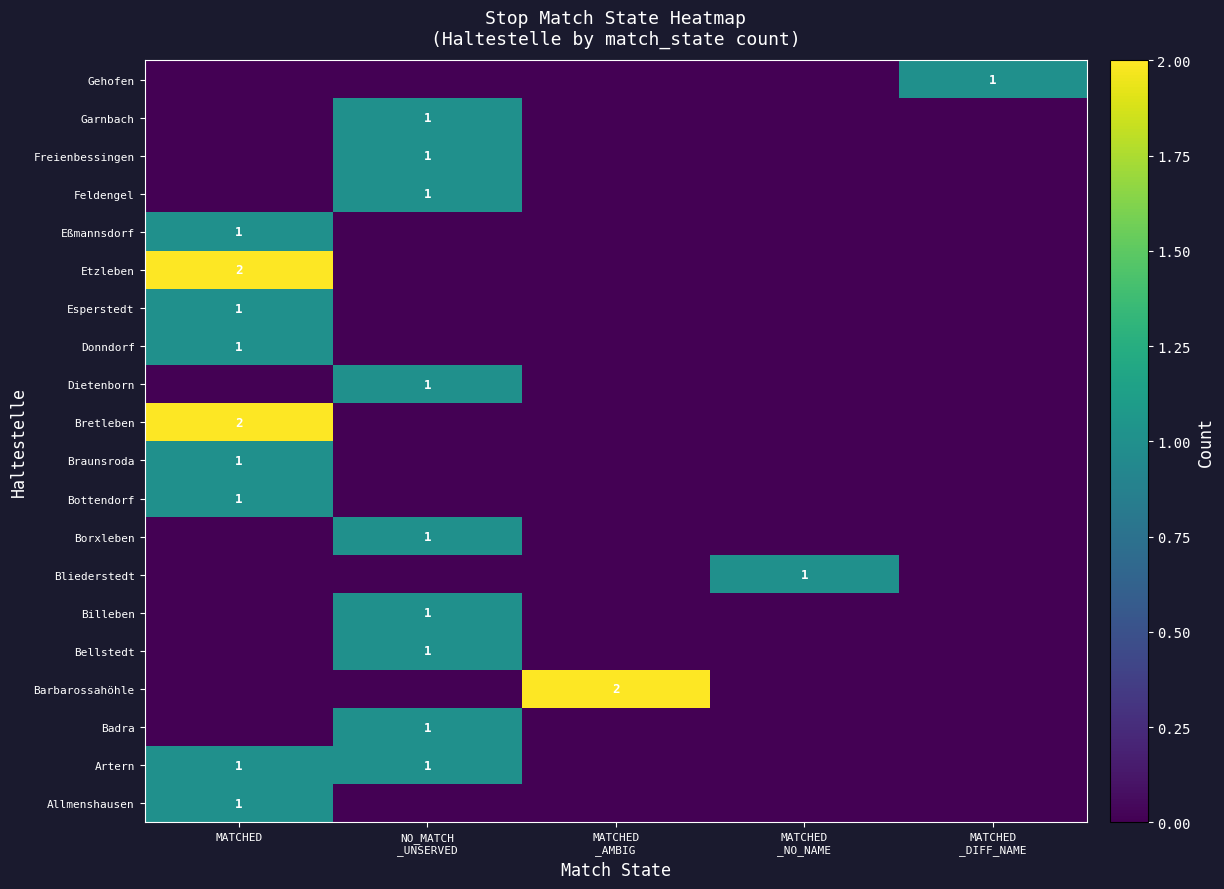

At how many categories does at least one series exceed 1?

2